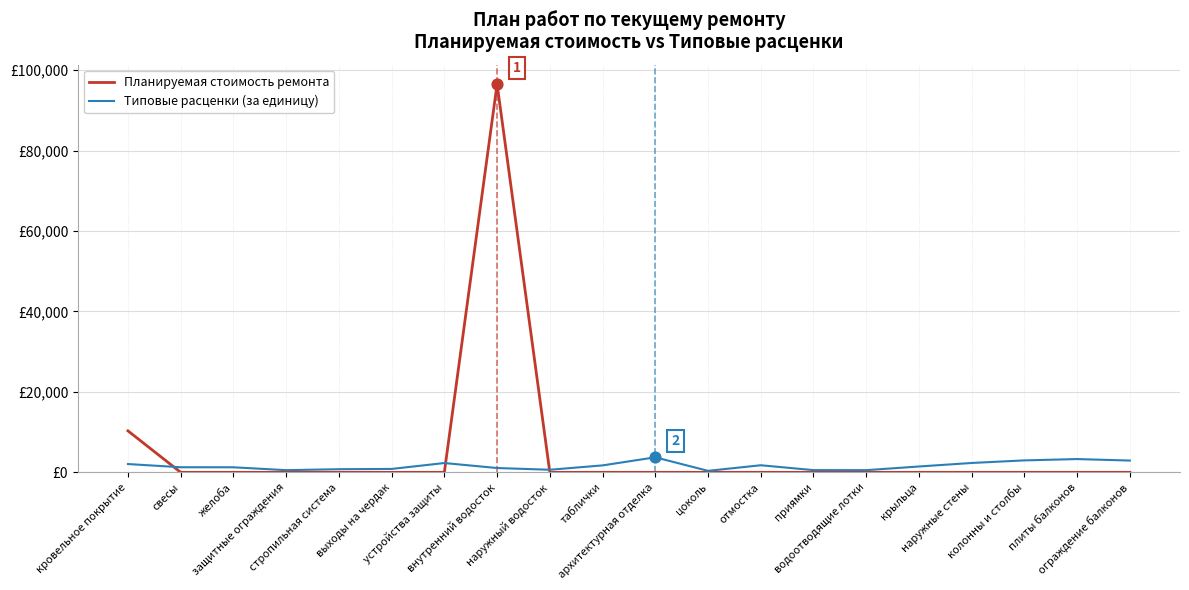

What is the total value across all series at отмостка?

1763.2